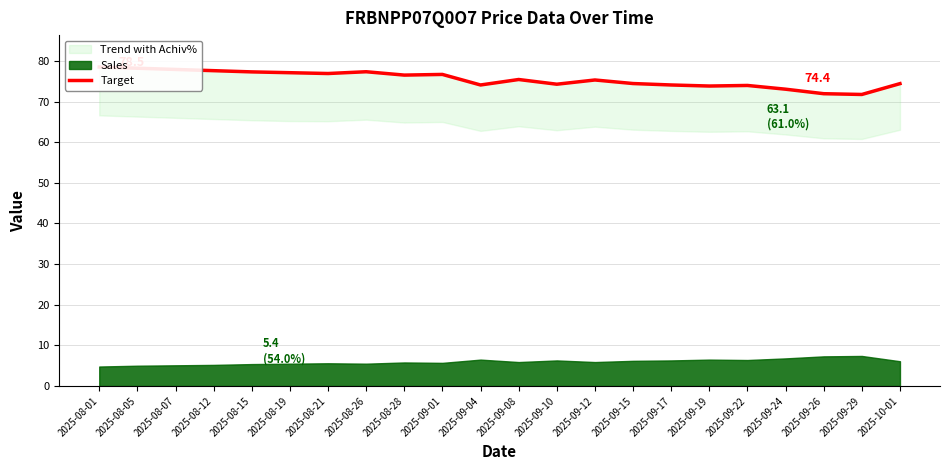

How many lines are shown in the chart?

1